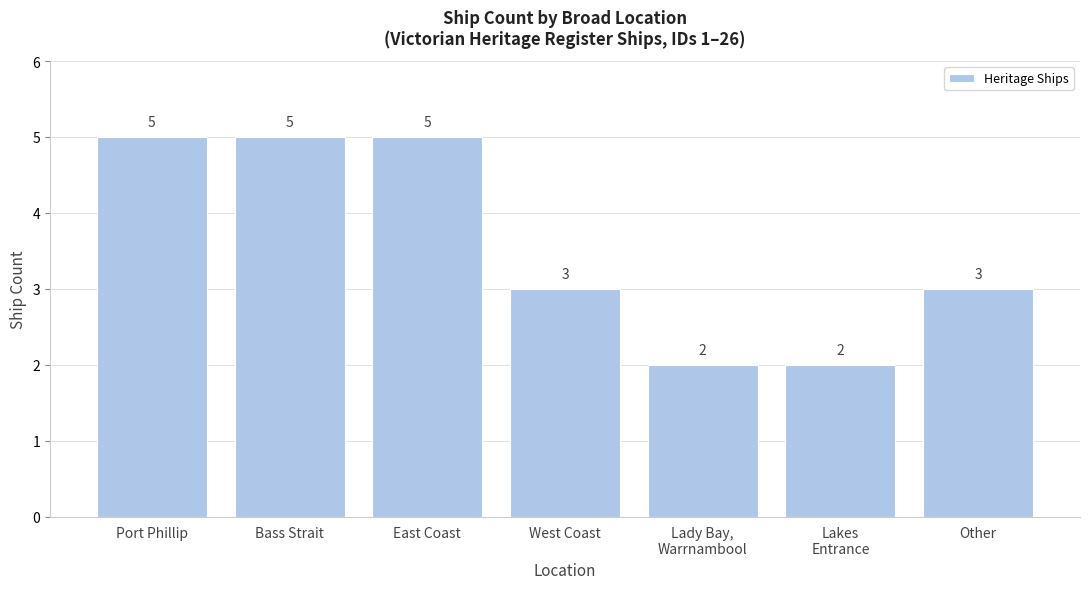

Reading left to right, list all the values displayed in this chart.

Port Phillip=5	Bass Strait=5	East Coast=5	West Coast=3	Lady Bay,
Warrnambool=2	Lakes
Entrance=2	Other=3